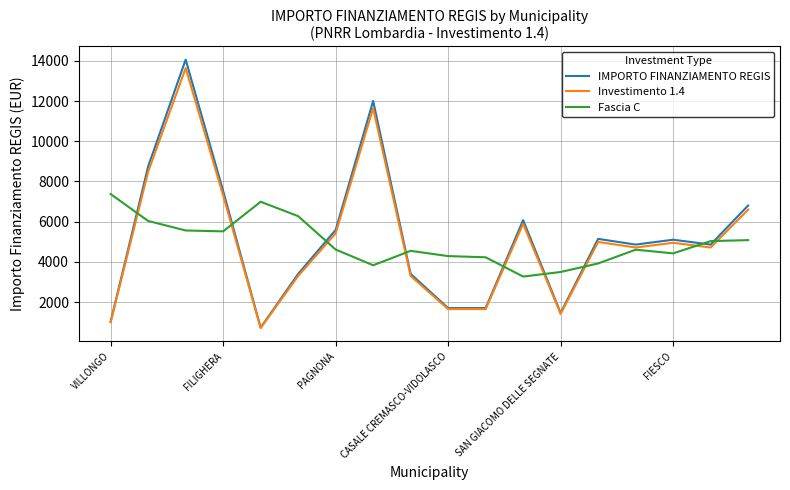

What is the average value of the Fascia C series?

4949.8